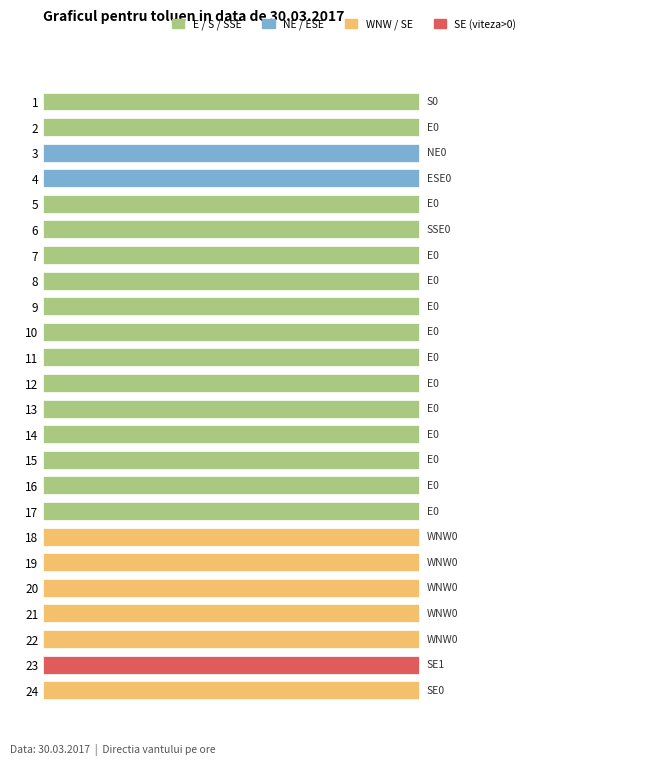

List the labels in order of value, smallest first.

1, 2, 3, 4, 5, 6, 7, 8, 9, 10, 11, 12, 13, 14, 15, 16, 17, 18, 19, 20, 21, 22, 23, 24